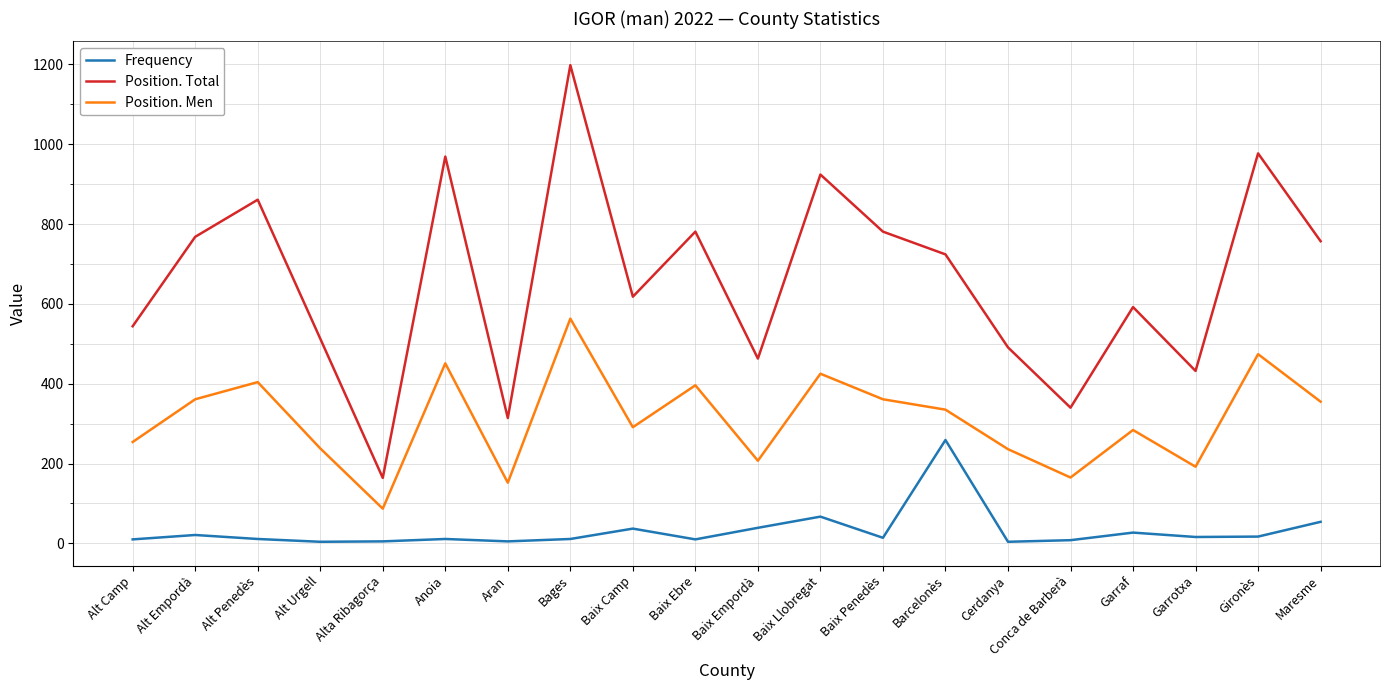

Where is Position. Men nearest to the value 325?

Barcelonès